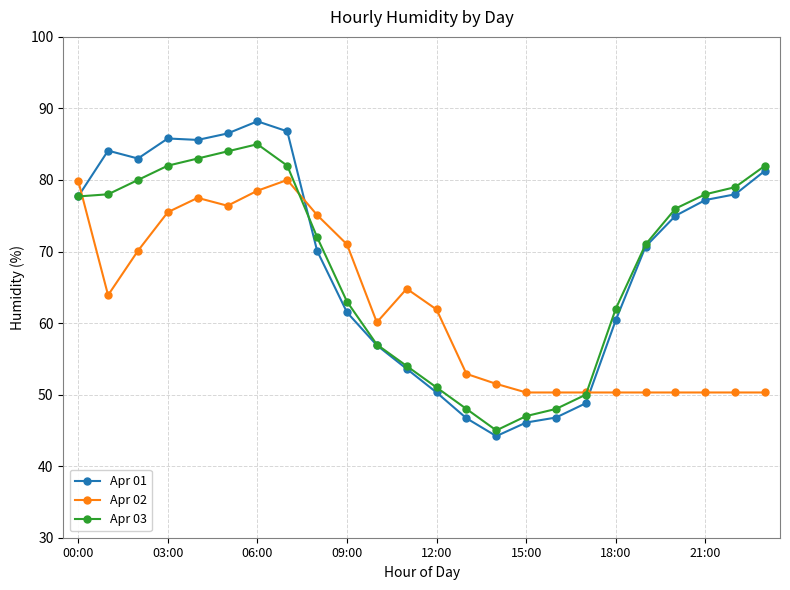

What is the maximum value shown in the chart?

88.2